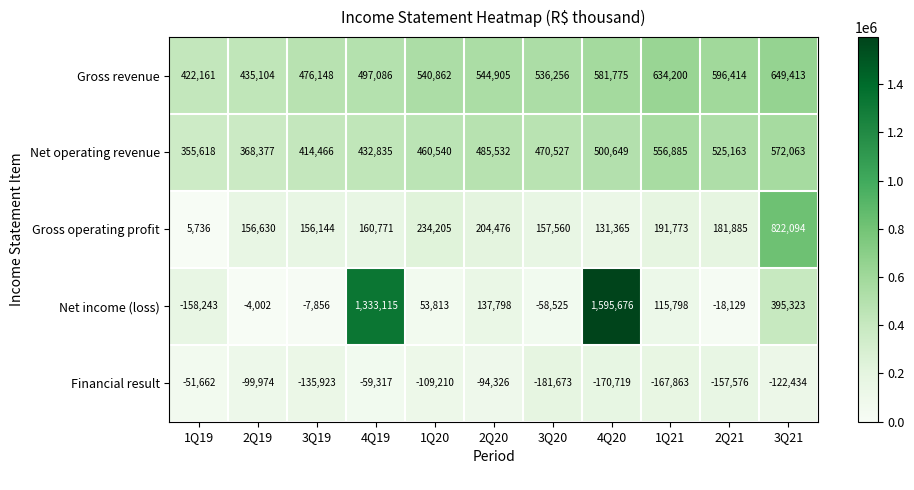

At which category does the chart reach its peak across all series?

4Q20